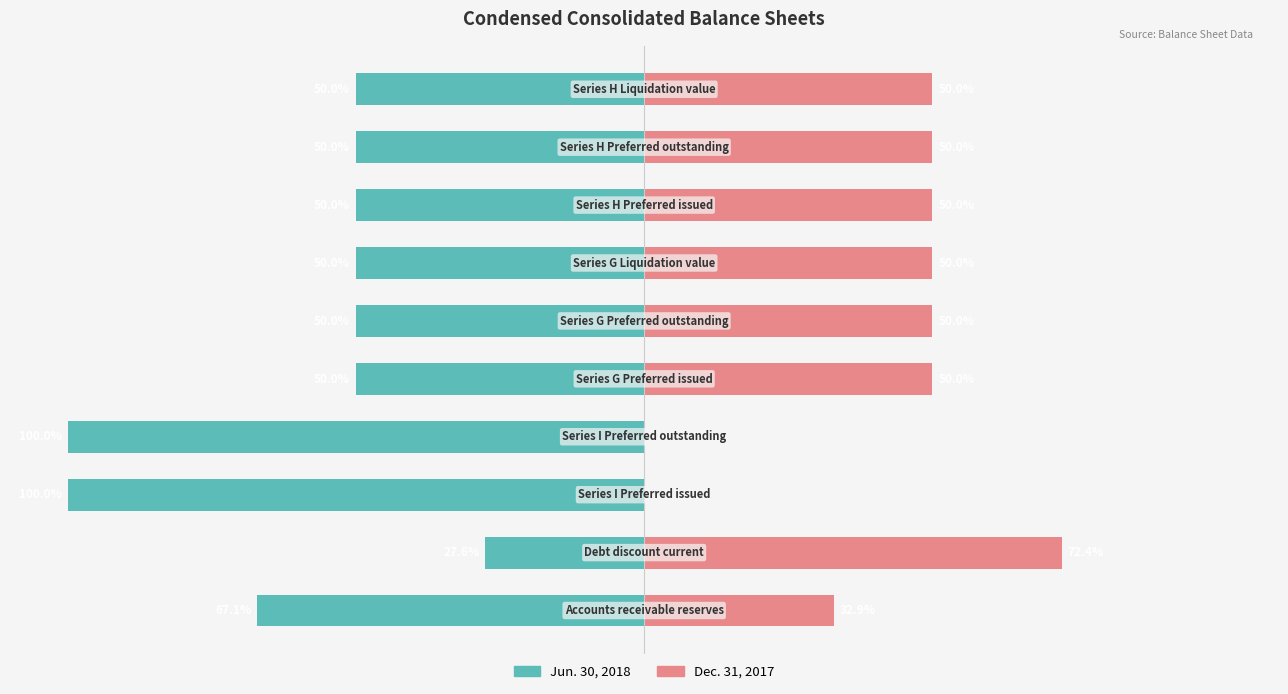

What is the difference between the maximum and minimum values in the Jun. 30, 2018 series?

72.4